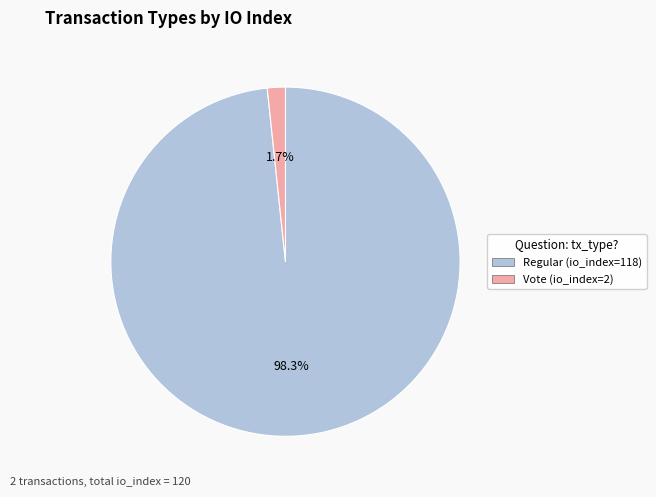

Which slice is the smallest?

Vote (io_index=2)